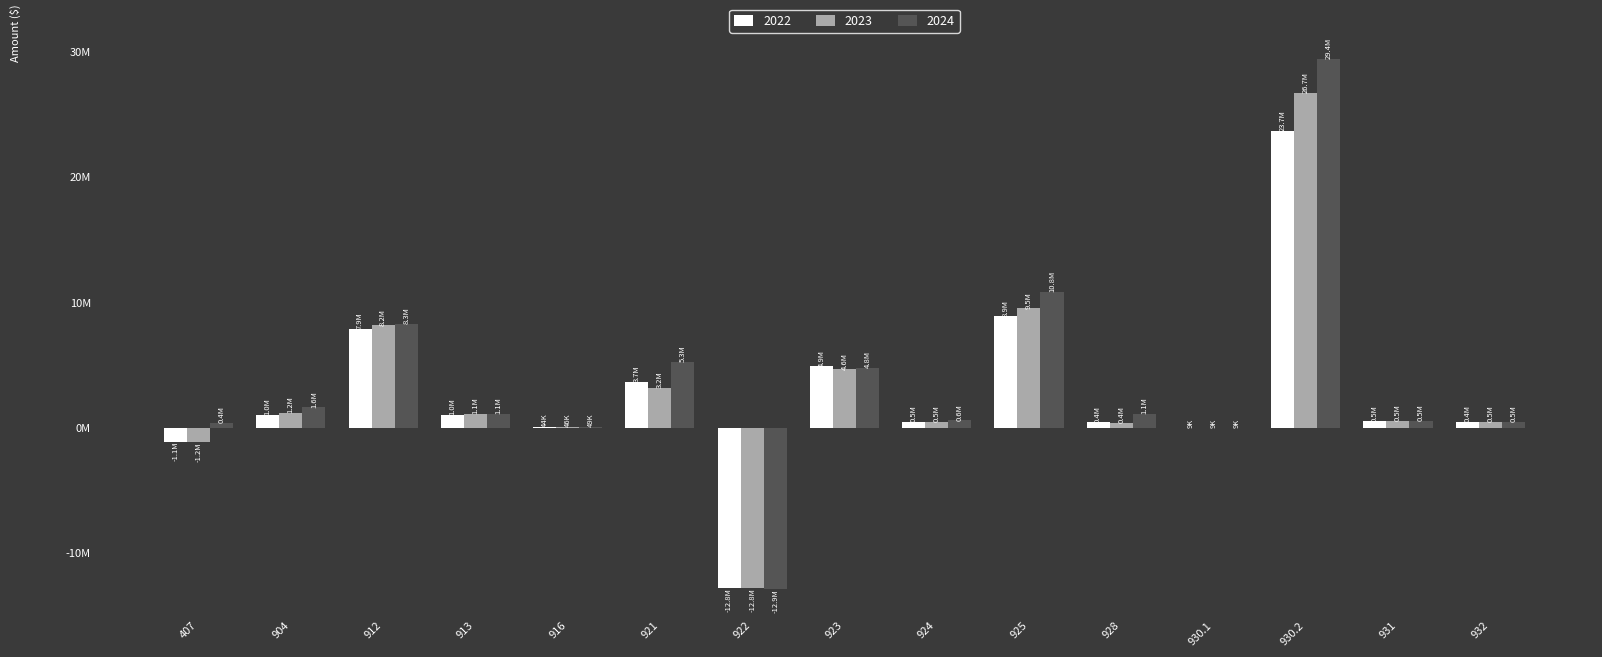

The value of 2024 at 916 is 49032.8. True or false?

True